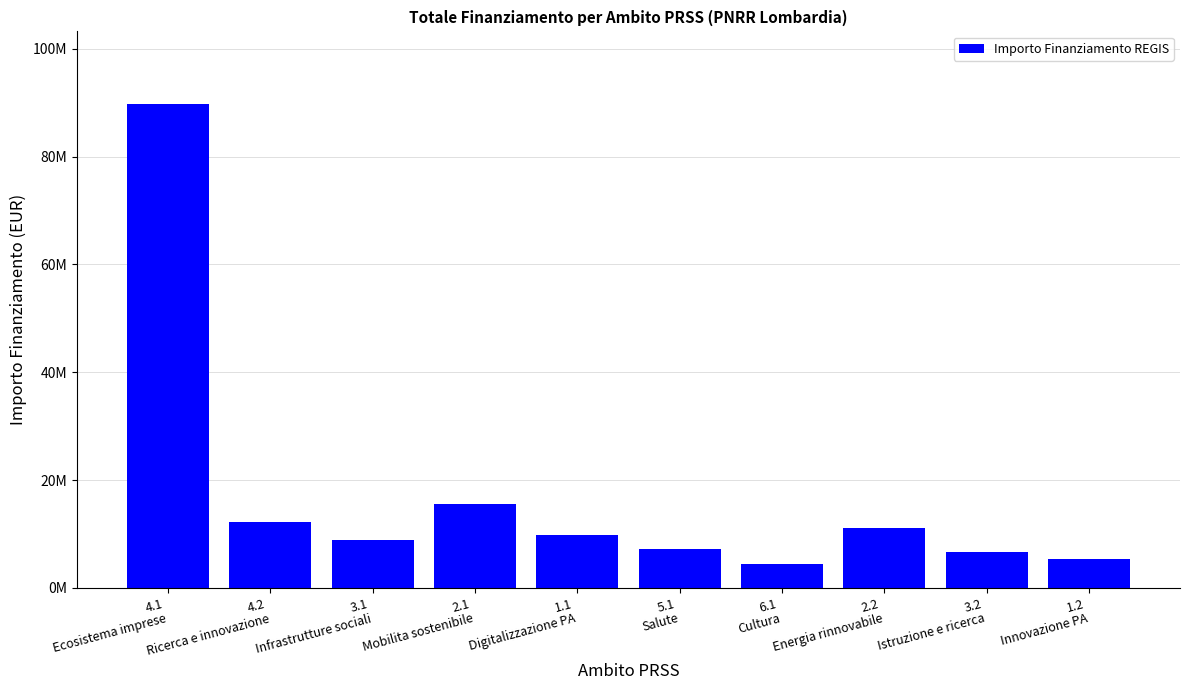

Is it true that the value at 1.1
Digitalizzazione PA is 3439884?

False